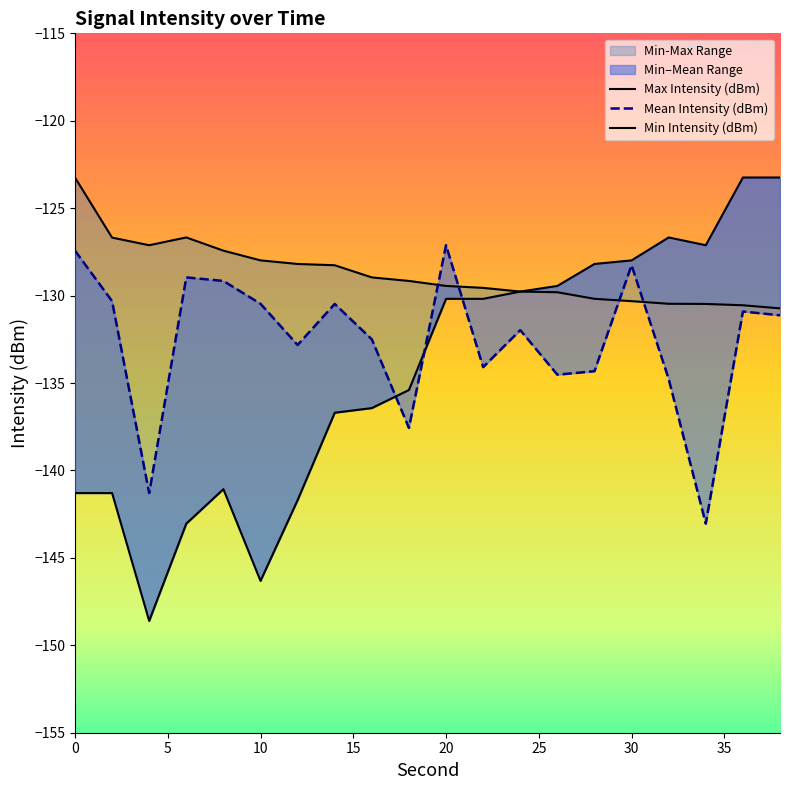

Which series has the largest total across all categories?

Max Intensity (dBm)